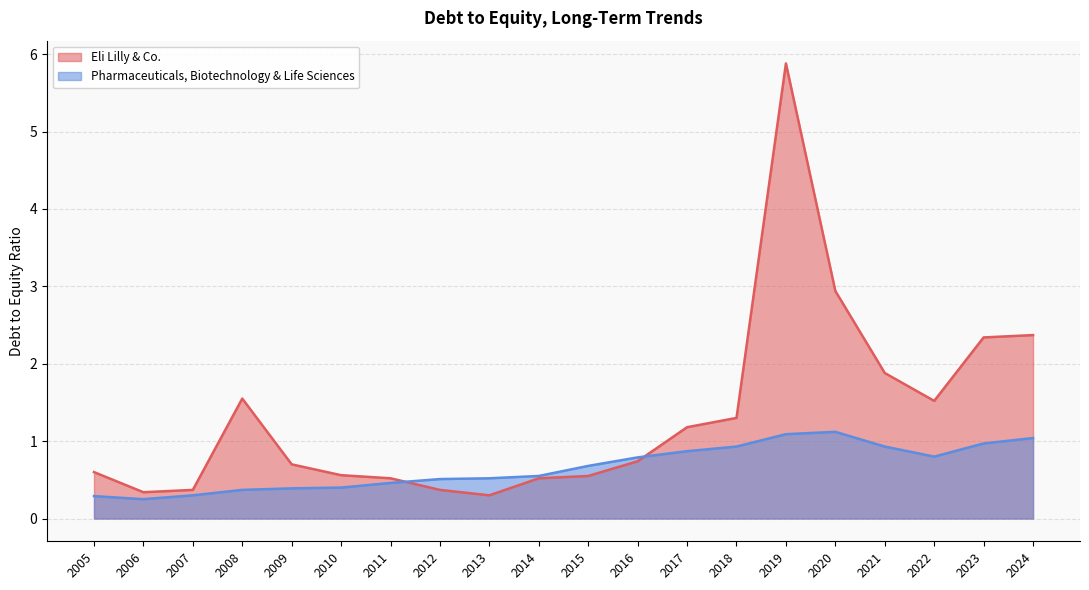

What is the difference between the maximum and minimum values in the Pharmaceuticals, Biotechnology & Life Sciences series?

0.9